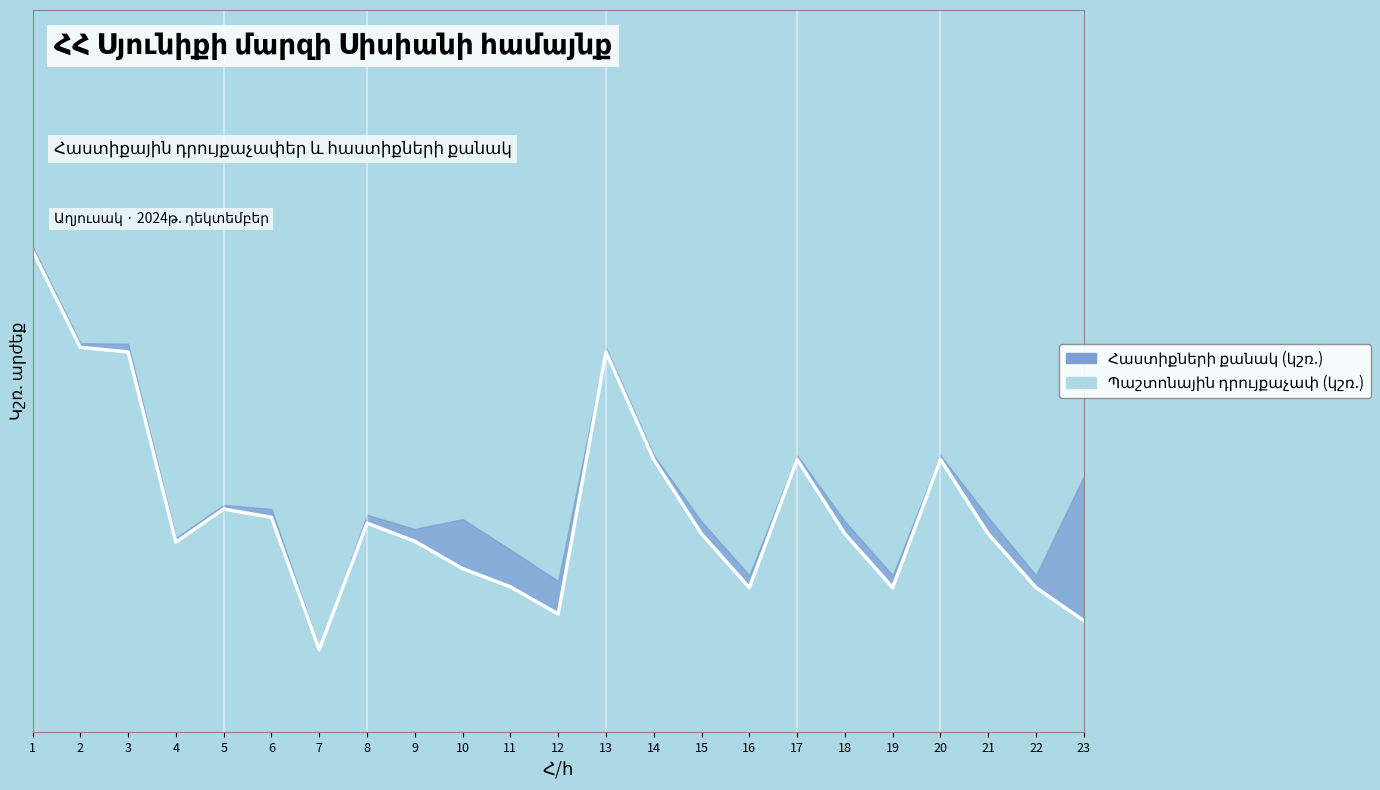

What is the value of the 18th point from the left?

0.4